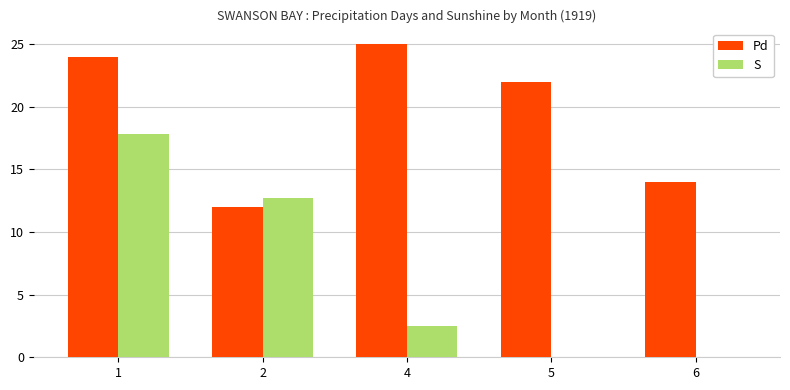

Which category has the highest value across all series?

4